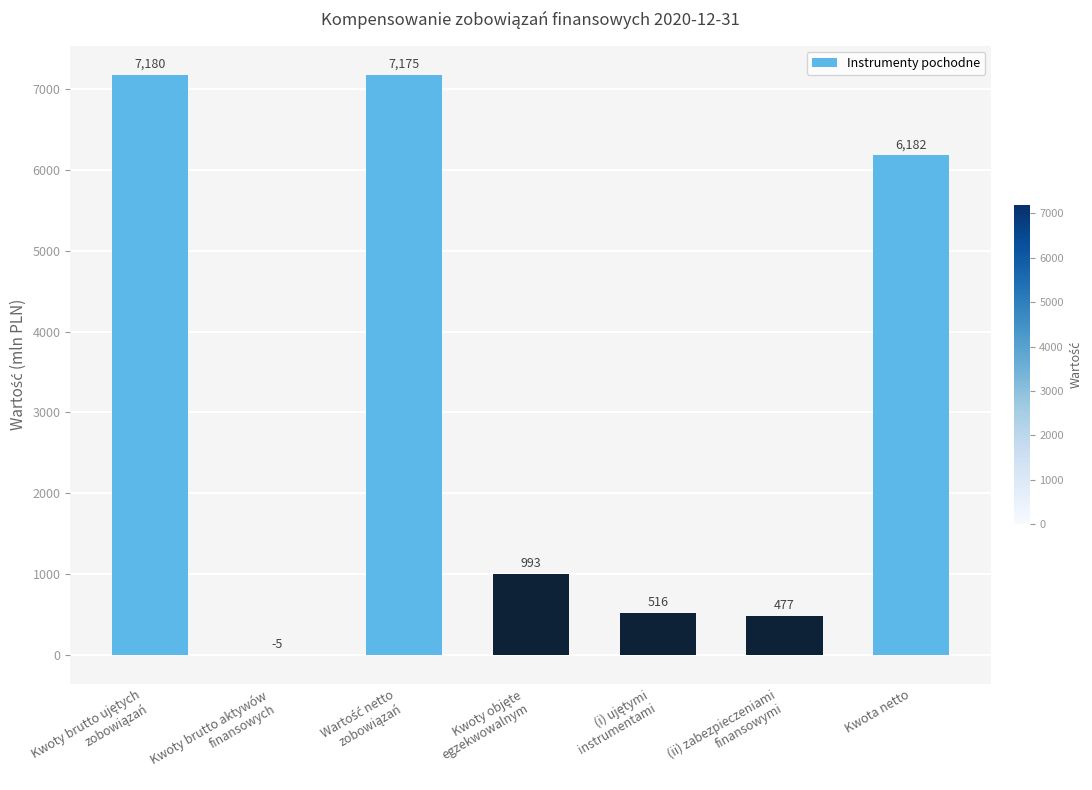

The chart shows a value of 6182 at Kwota netto. True or false?

True